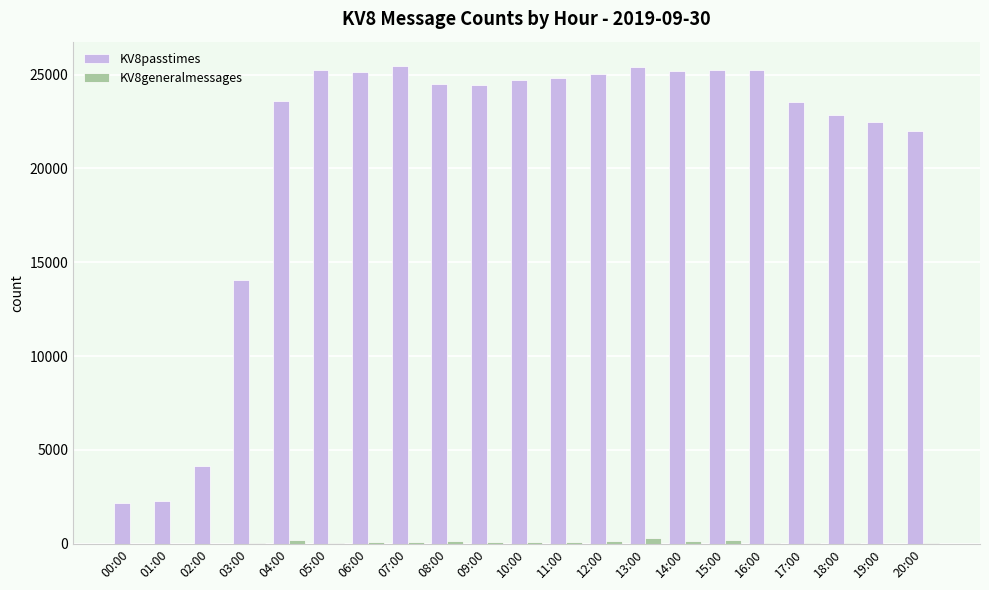

What is the greatest value displayed?

25481